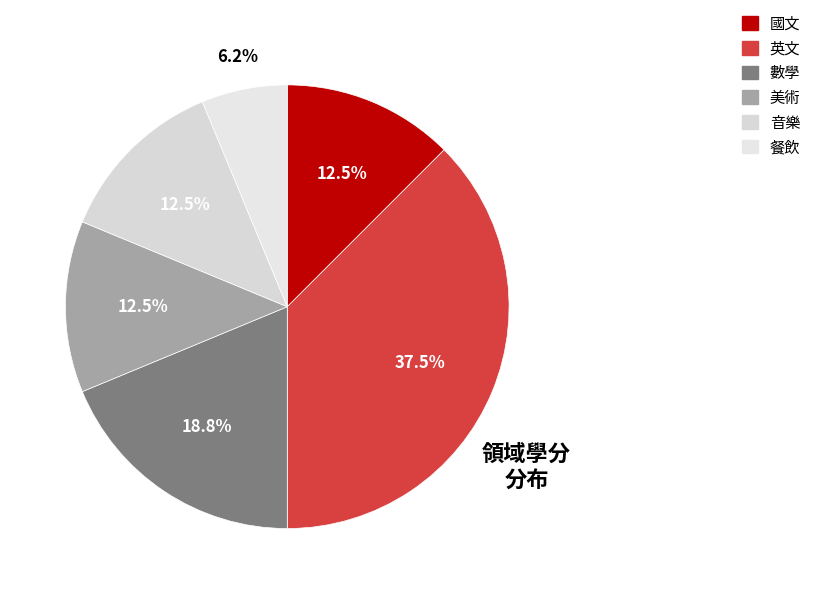

Do 音樂 and 國文 together represent more than half of the pie?

No